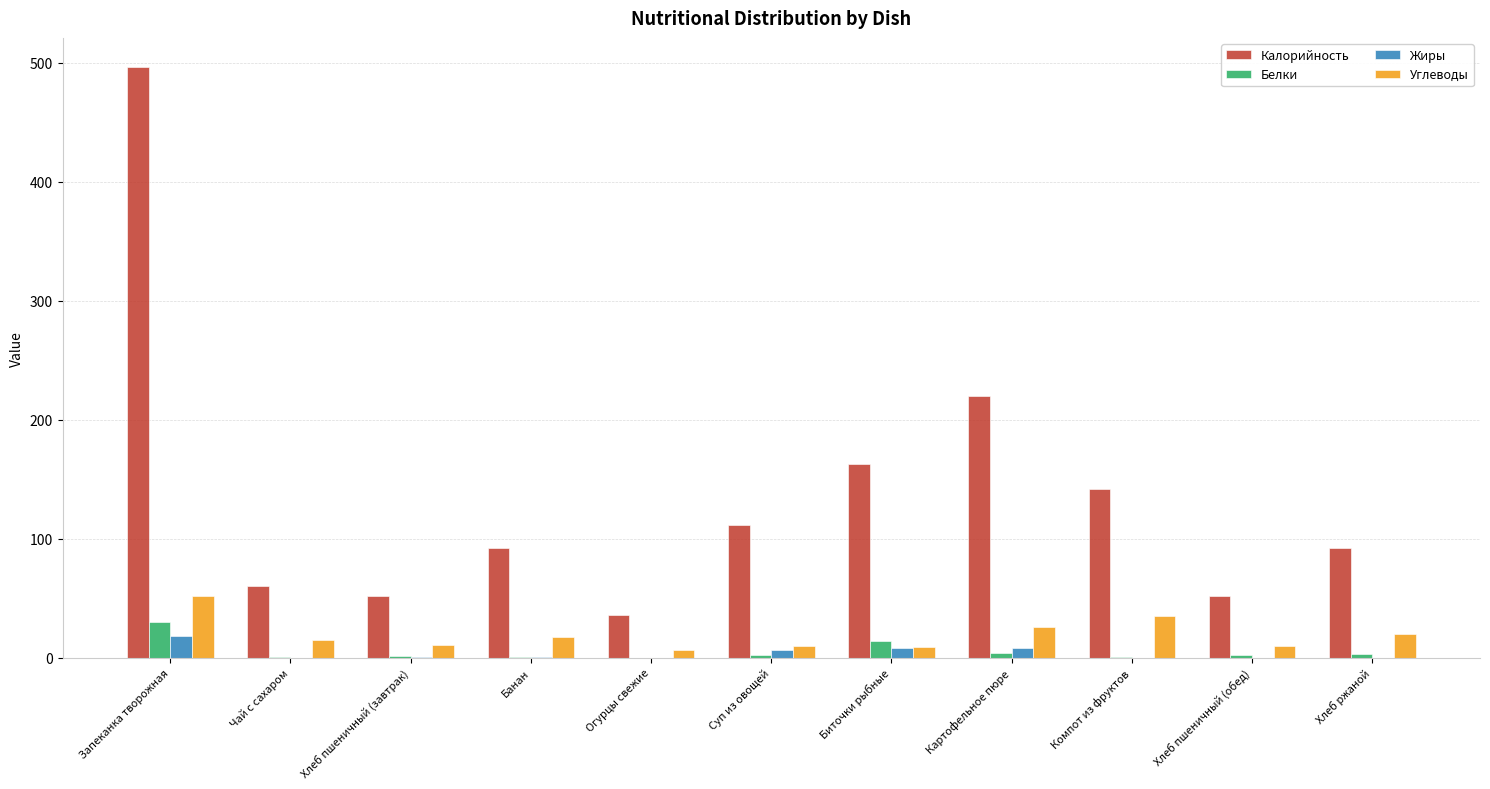

What is the highest value of the Калорийность series?

496.0